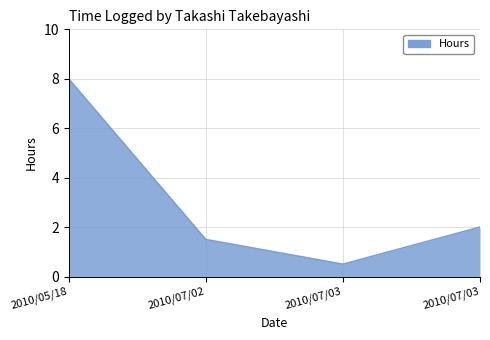

True or false: there are more than 2 points higher than both neighbors.

False